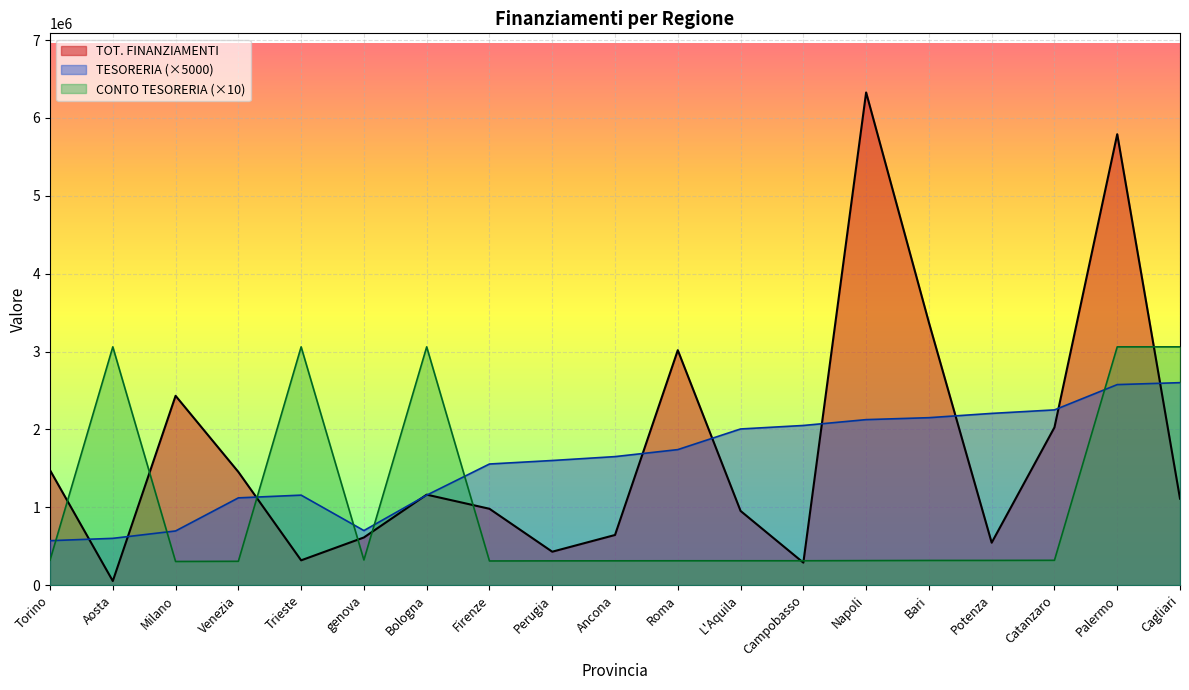

True or false: TESORERIA has more than 0 interior local peaks.

True